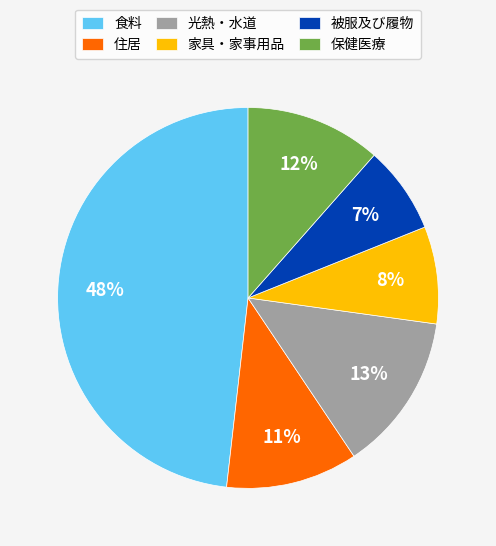

Which category has the biggest portion of the pie?

食料